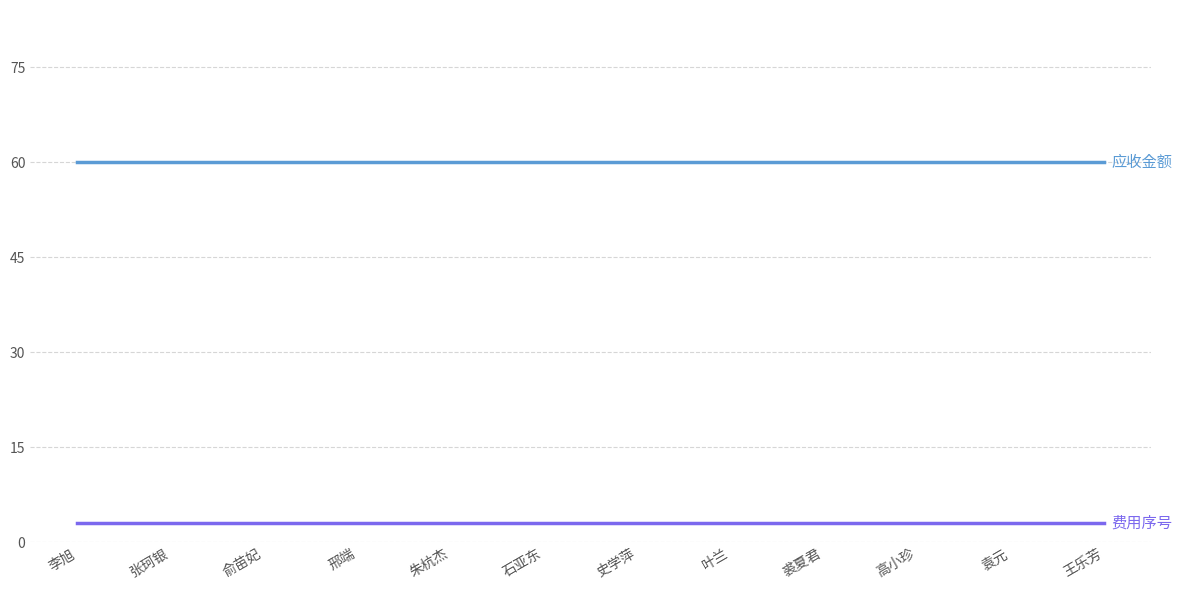

What is the spread (max minus min) of values at 裘夏君?

57